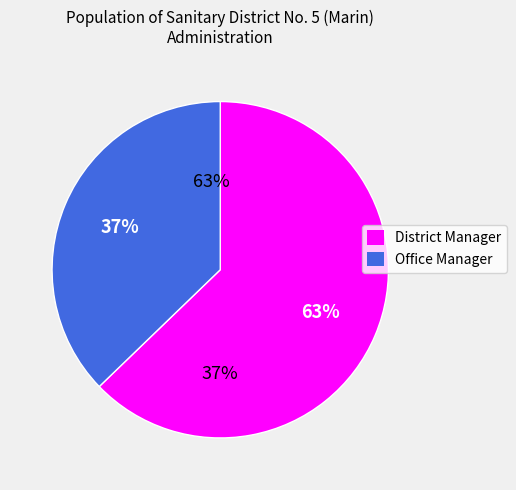

What is the change in value from District Manager to Office Manager?

-99161